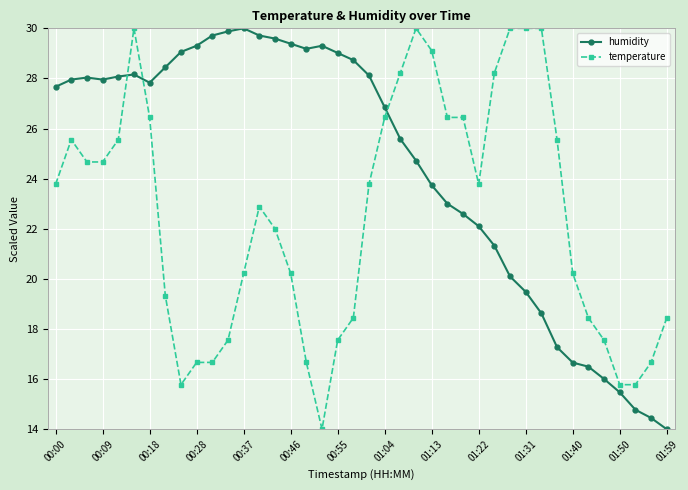

What is the difference between the maximum and minimum values in the humidity series?

16.0